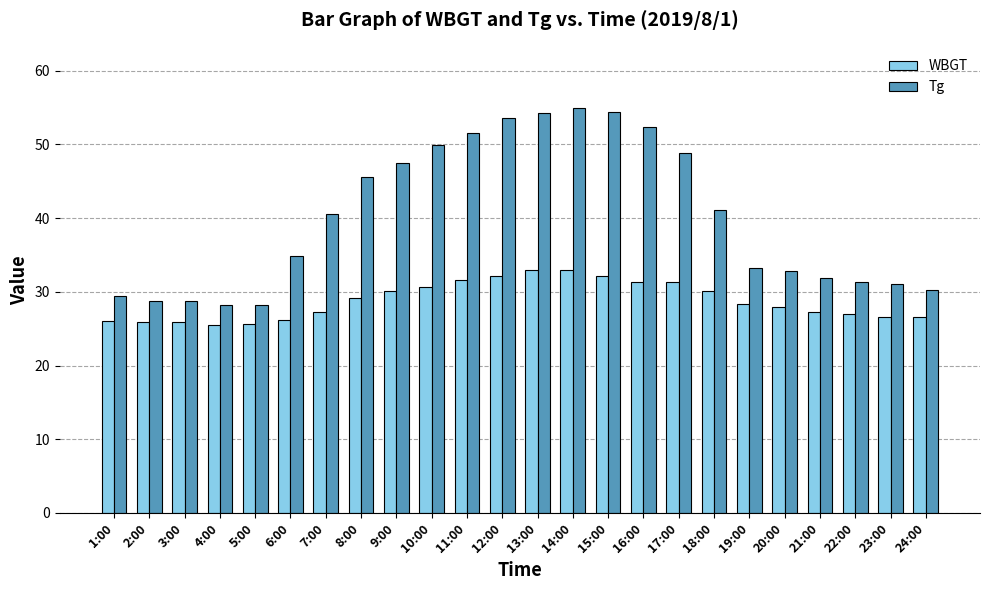

Are the bars horizontal?

No